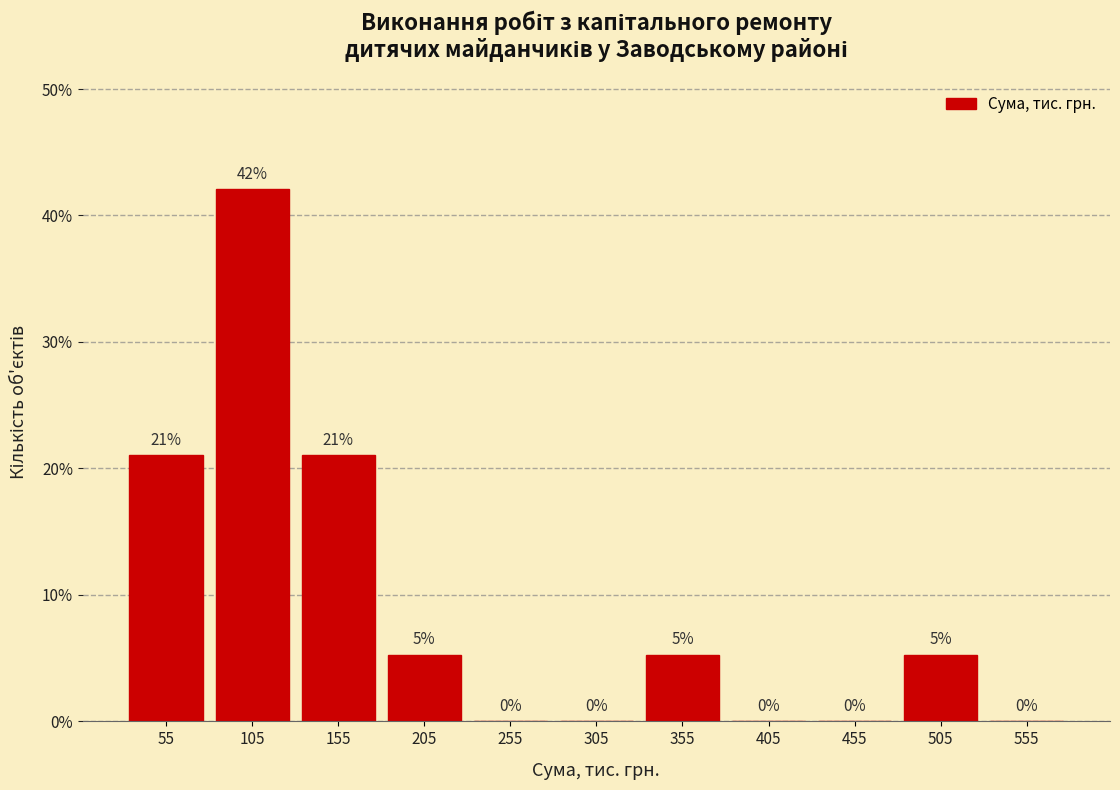

Over which range of the x-axis is the bar tallest?

80 to 130